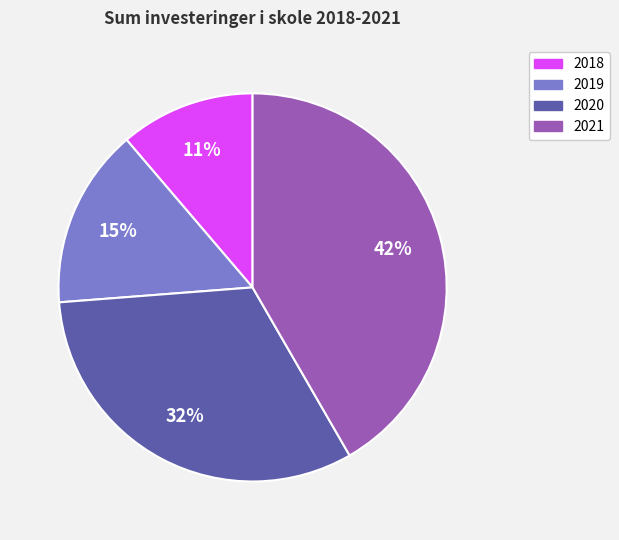

Is it true that 2019 is 8% of the pie?

False